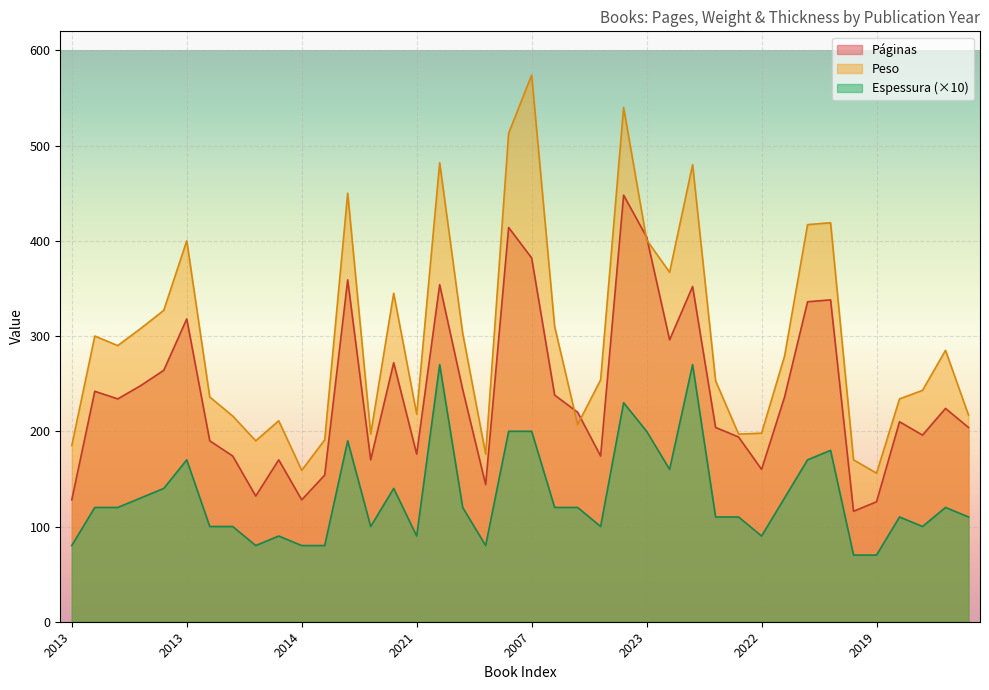

Reading left to right, what are all the values shown in this chart?

Páginas: 128	242	234	248	264	318	190	174	132	170	128	154	359	170	272	176	354	244	144	414	382	238	220	174	448	404	296	352	204	194	160	236	336	338	116	126	210	196	224	204
Peso: 185	300	290	308	327	400	236	216	190	211	159	191	450	197	345	218	482	303	176	513	574	310	207	254	540	401	367	480	253	197	198	279	417	419	170	156	234	243	285	217
Espessura: 80	120	120	130	140	170	100	100	80	90	80	80	190	100	140	90	270	120	80	200	200	120	120	100	230	200	160	270	110	110	90	130	170	180	70	70	110	100	120	110